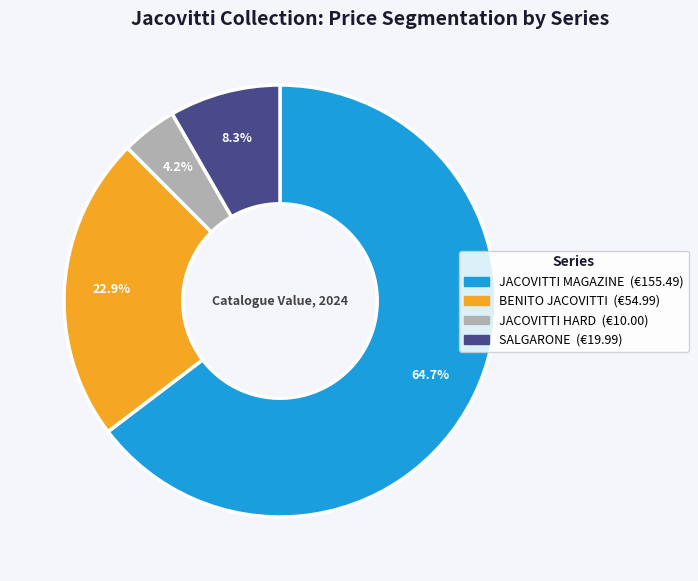

How many segments does this pie chart have?

4